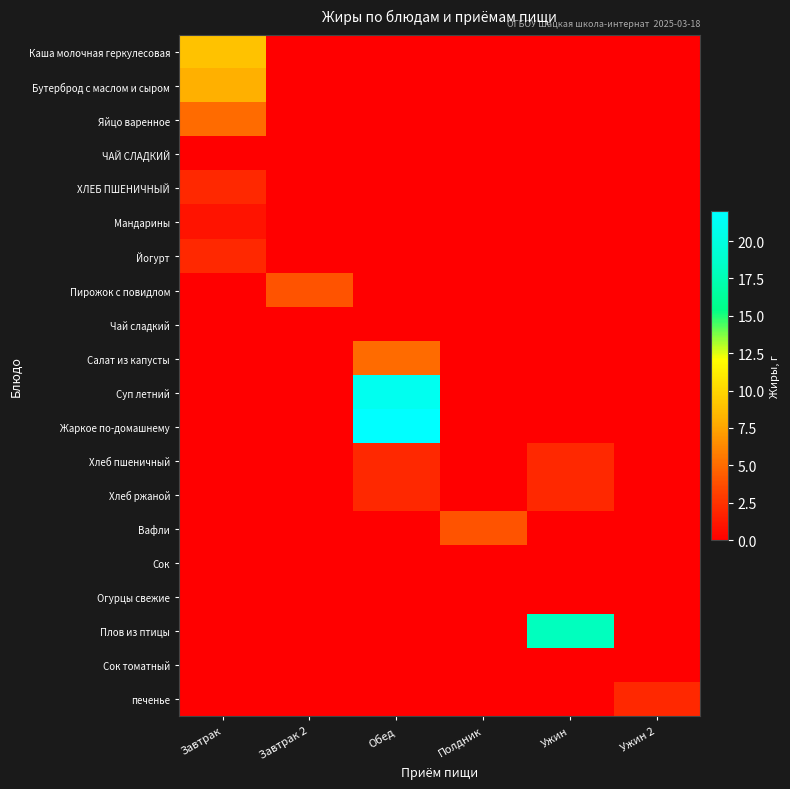

Rank the series at Полдник from highest to lowest value.

Вафли, Каша молочная геркулесовая, Бутерброд с маслом и сыром, Яйцо варенное, ЧАЙ СЛАДКИЙ, ХЛЕБ ПШЕНИЧНЫЙ, Мандарины, Йогурт, Пирожок с повидлом, Чай сладкий, Салат из капусты, Суп летний, Жаркое по-домашнему, Хлеб пшеничный, Хлеб ржаной, Сок, Огурцы свежие, Плов из птицы, Сок томатный, печенье